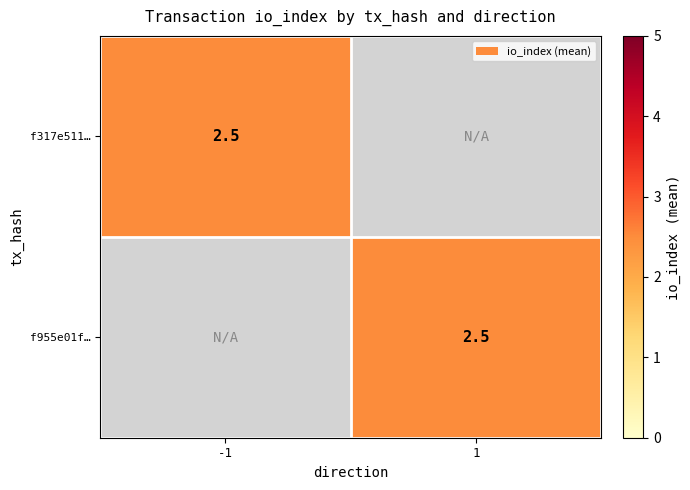

Which series has the largest total across all categories?

f317e511…